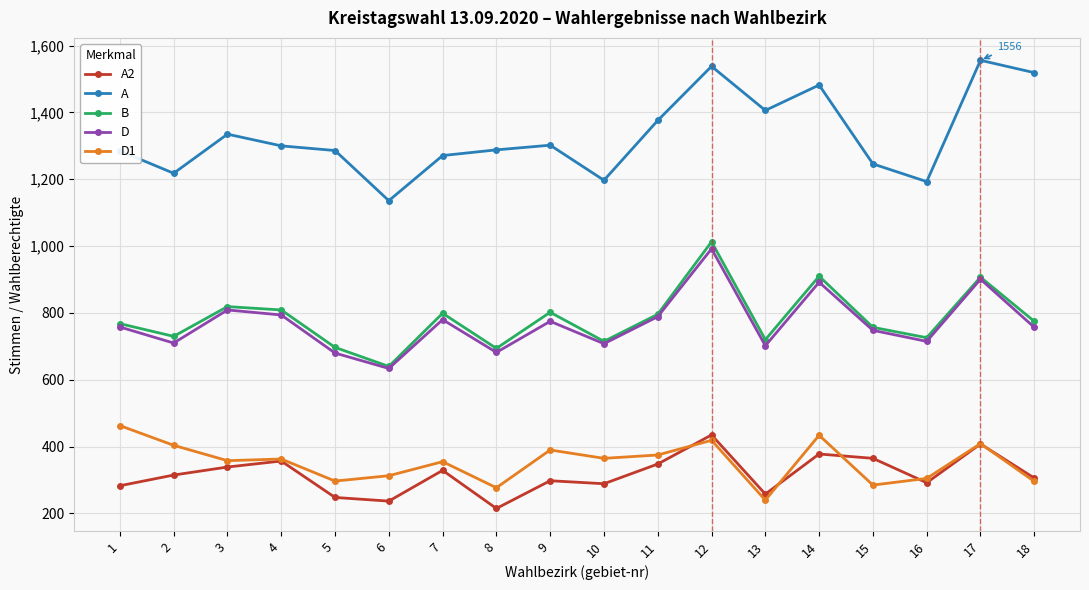

What is the highest value of the B series?

1013